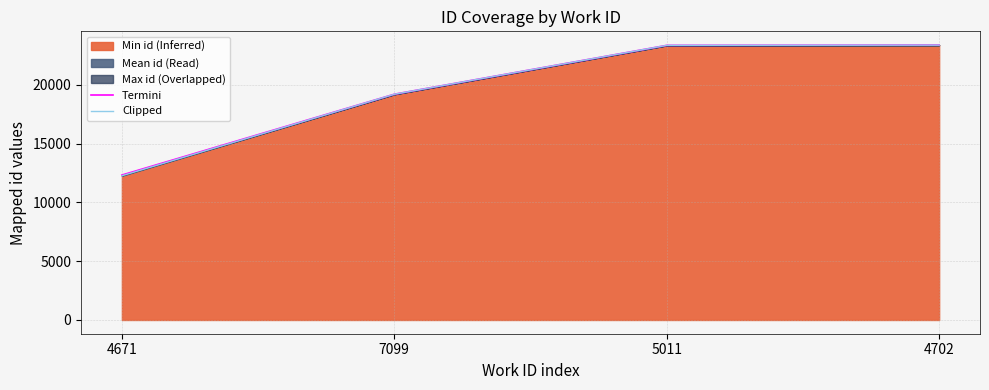

True or false: Clipped and Termini cross at least once.

False